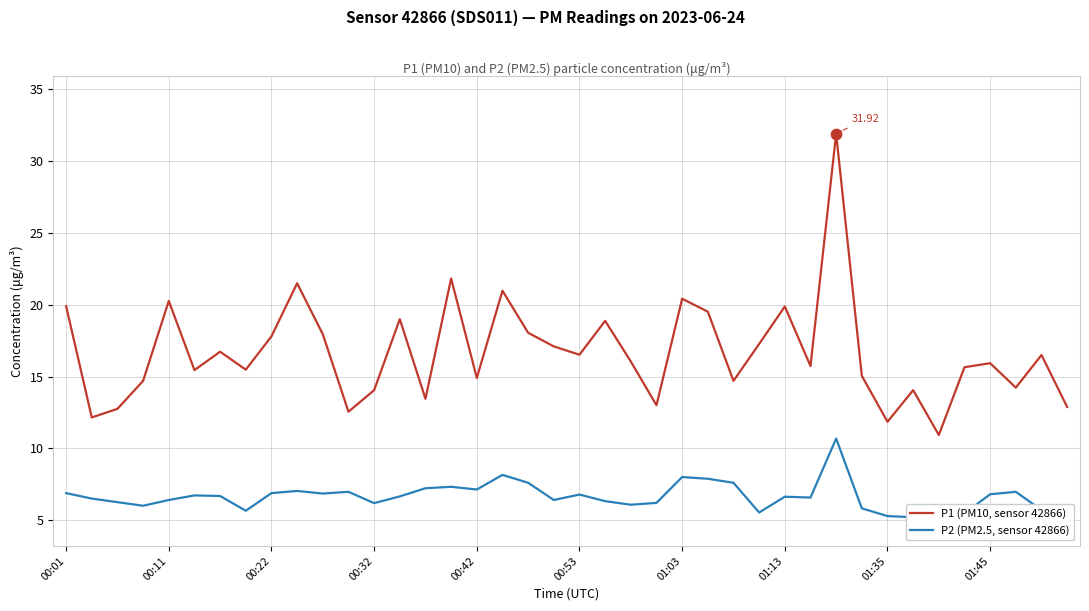

Which series has the largest Y range (max minus min)?

P1 (PM10, sensor 42866)